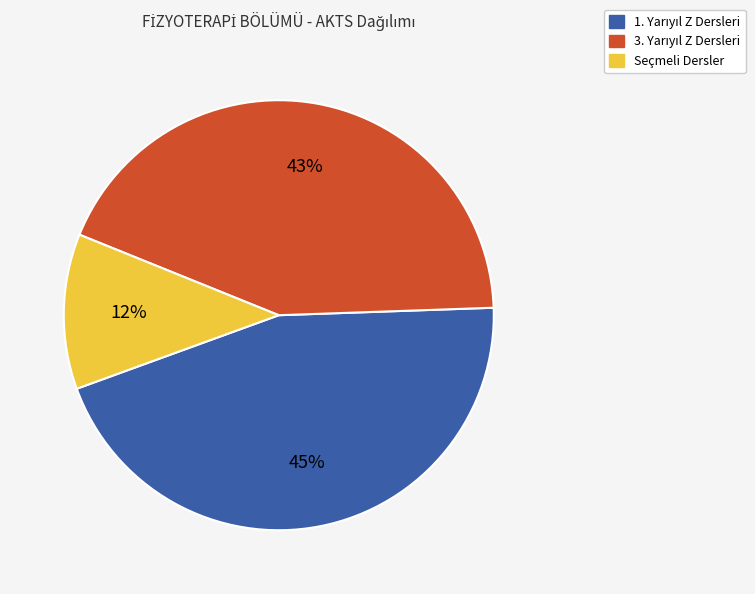

To the nearest percent, what is the average slice percentage?

33%